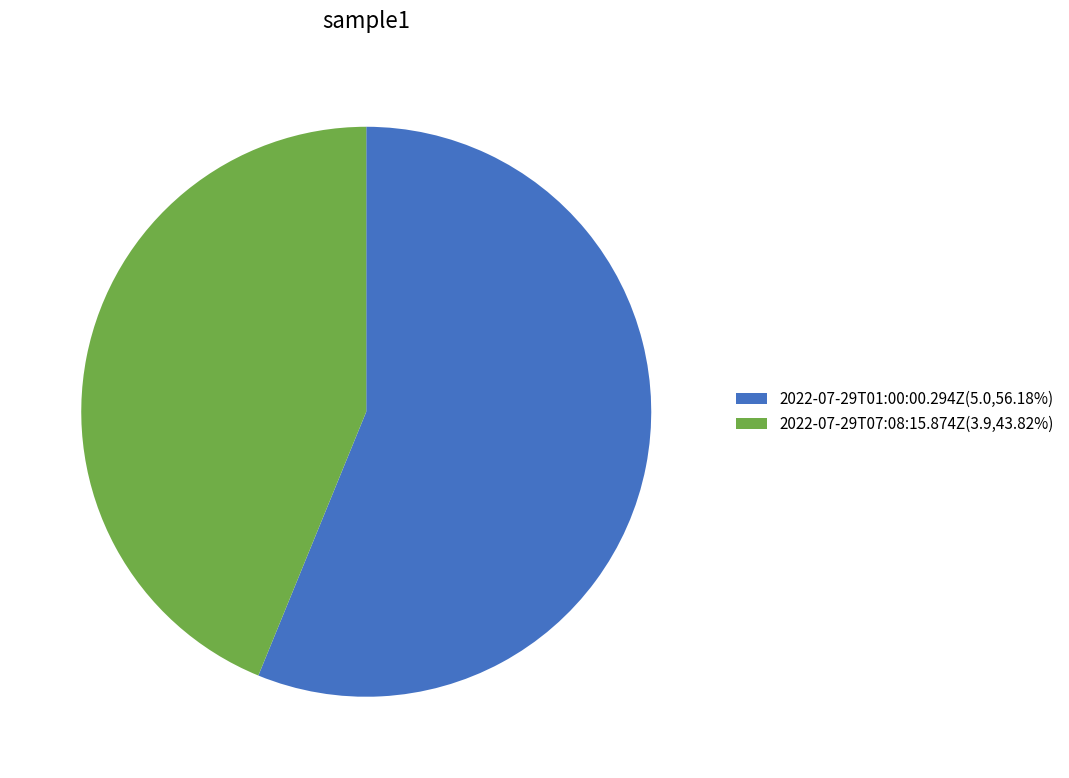

The 2022-07-29T01:00:00.294Z slice represents 56% of the pie. True or false?

True